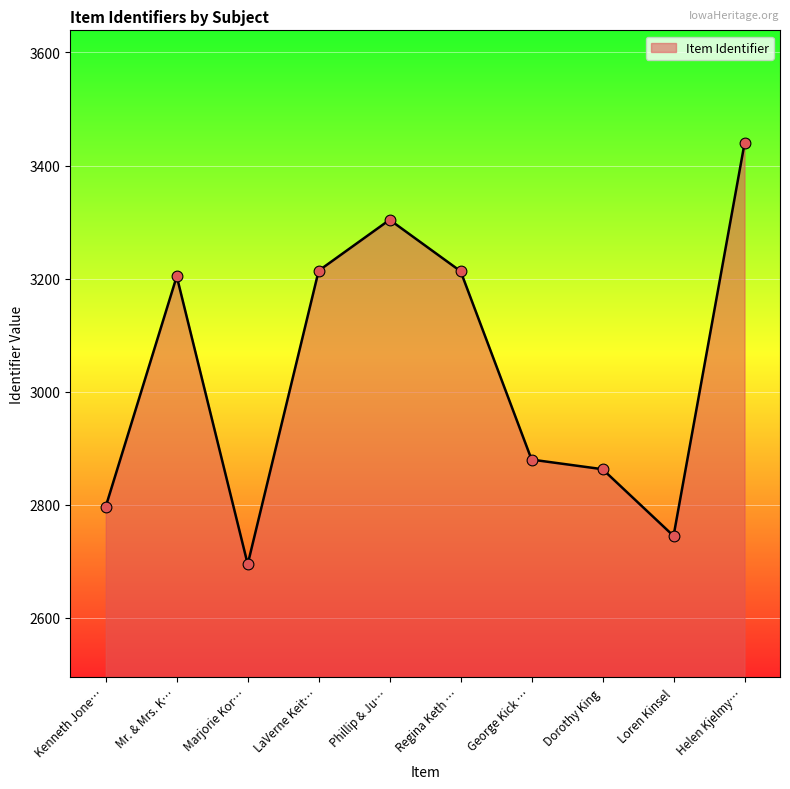

Approximately how many times larger is the value at Mr. & Mrs. K… compared to Helen Kjelmy…?

0.9